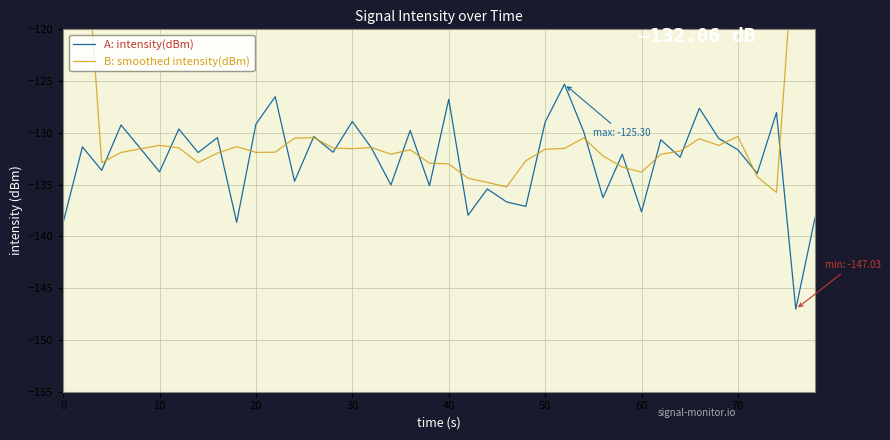

How many distinct data groups are displayed?

2